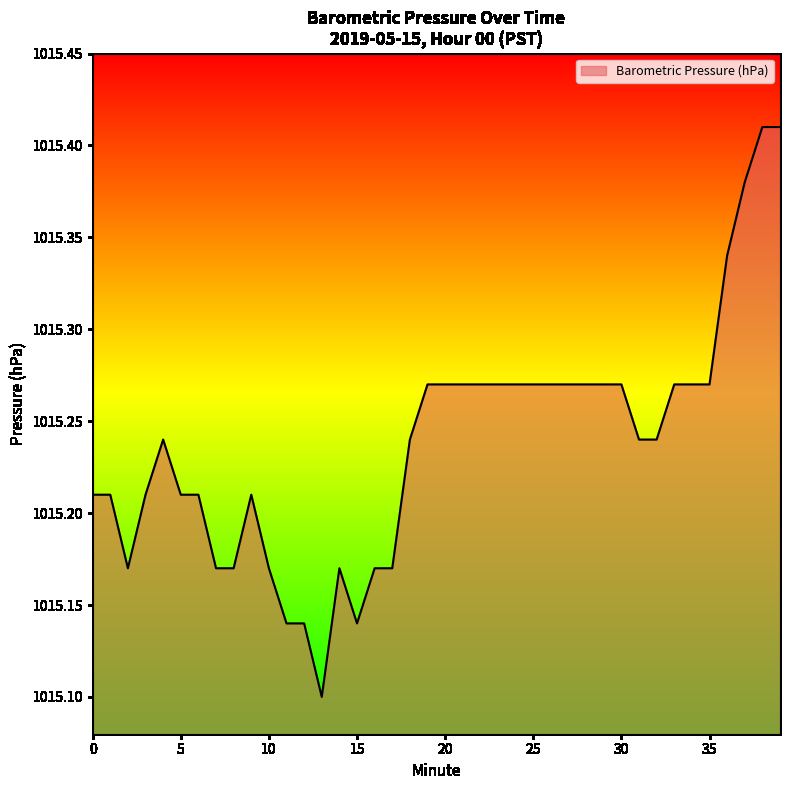

How many distinct data groups are displayed?

1